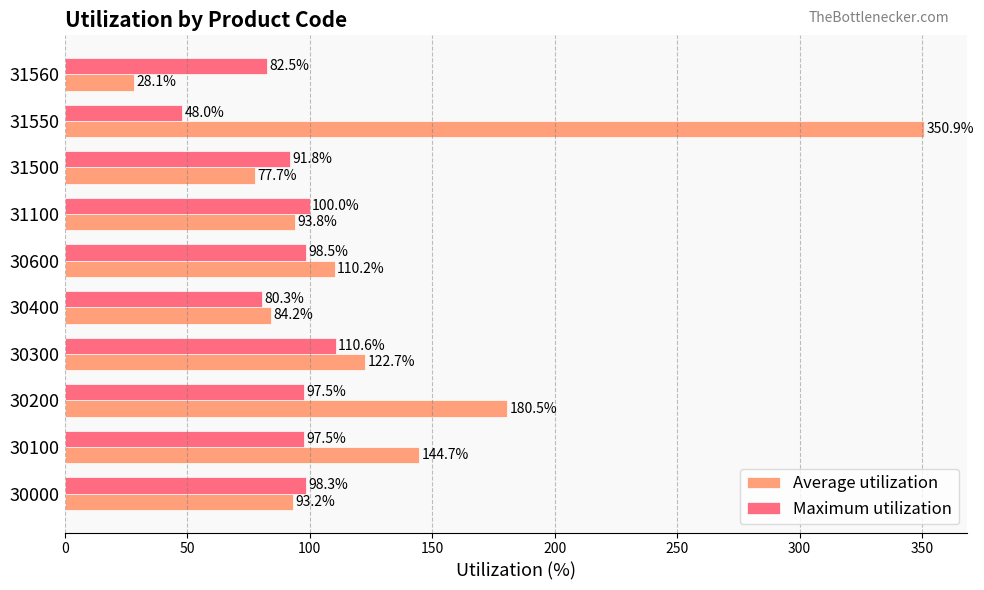

How many values in the Maximum utilization series are below 97?

4